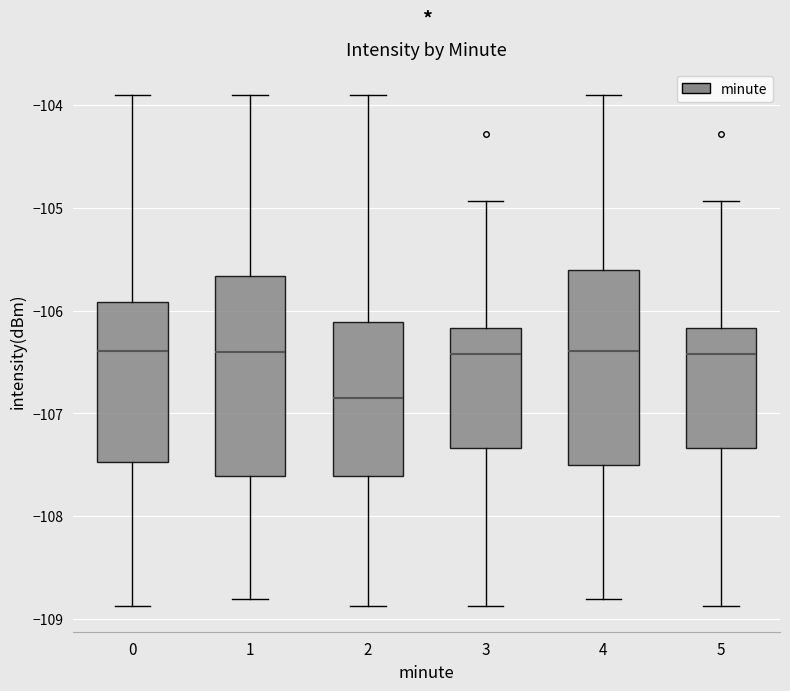

Where is the upper edge of the box at x = 2 on the y-axis? The values are not printed on the chart, so give them approximately, as read against the axis.

-106.1